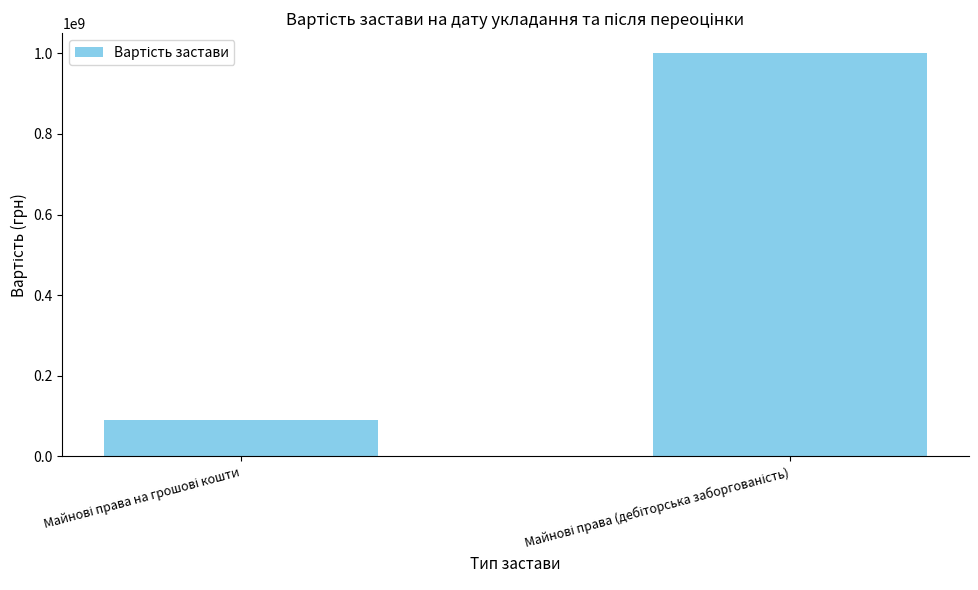

How many categories are shown in the chart?

2